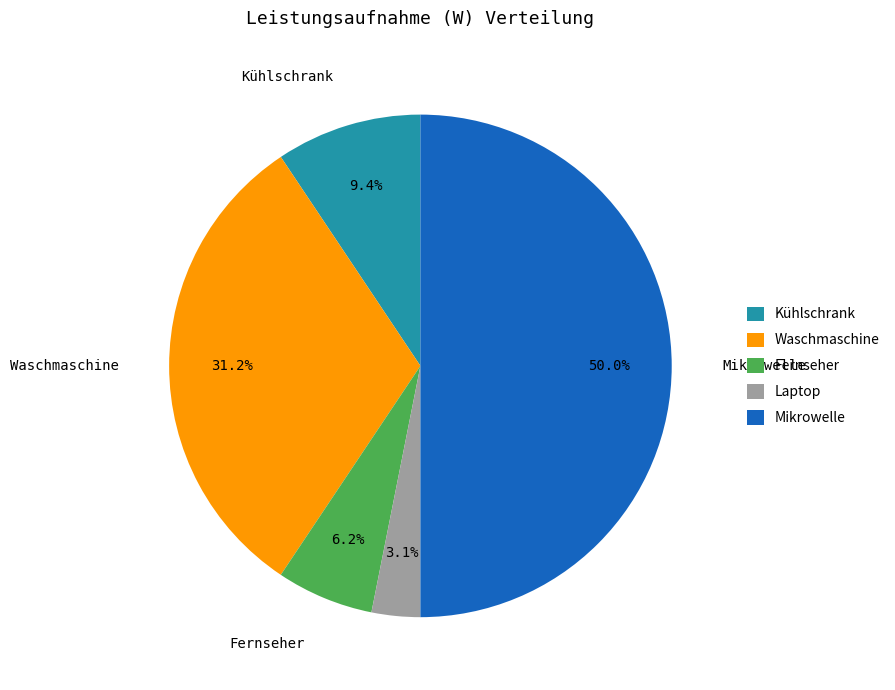

Is the sum of Waschmaschine and Laptop greater than half?

No